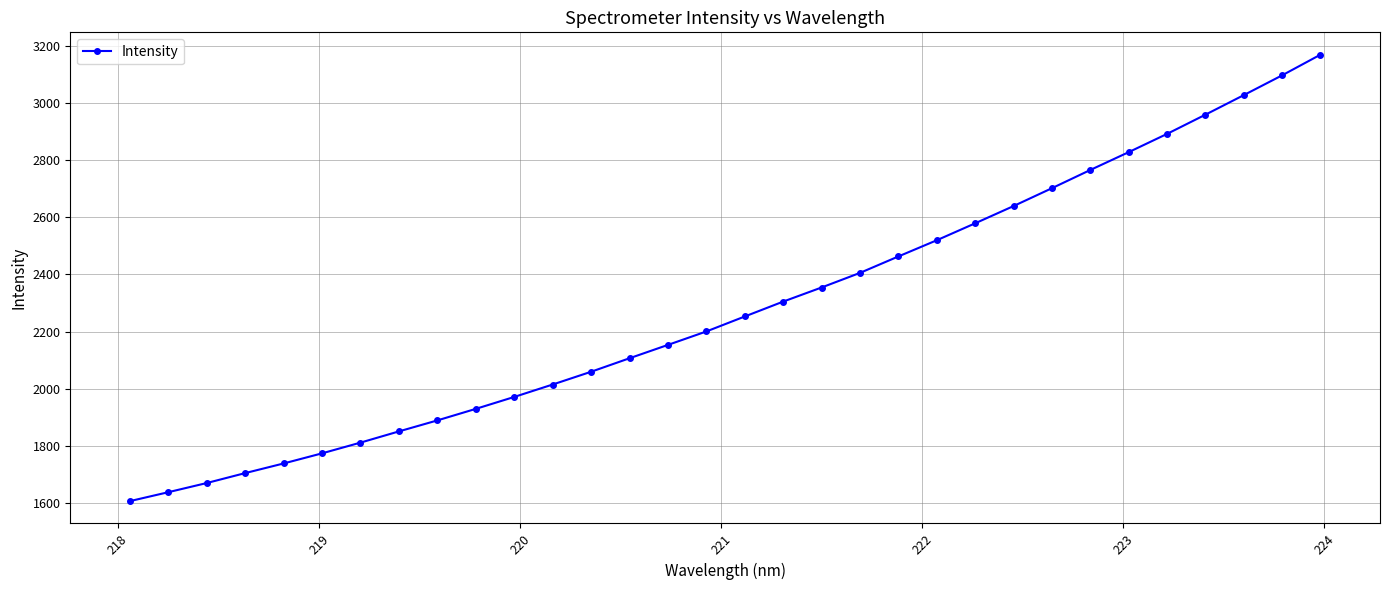

How many data points are less than 2252?

16